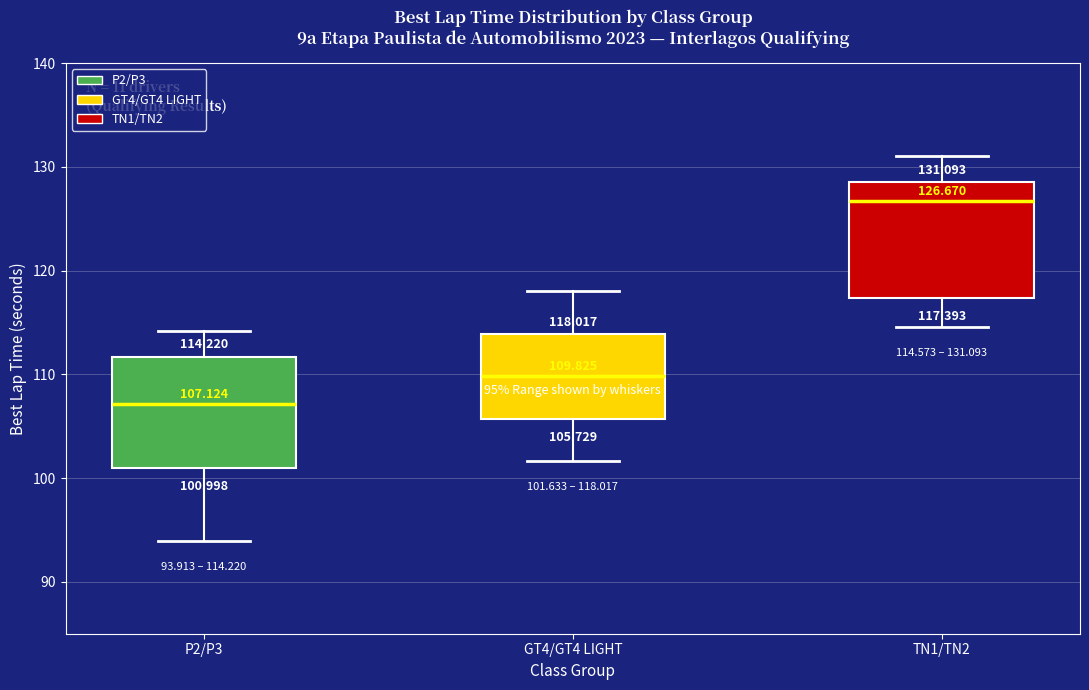

Which box has the lowest median line?

P2/P3